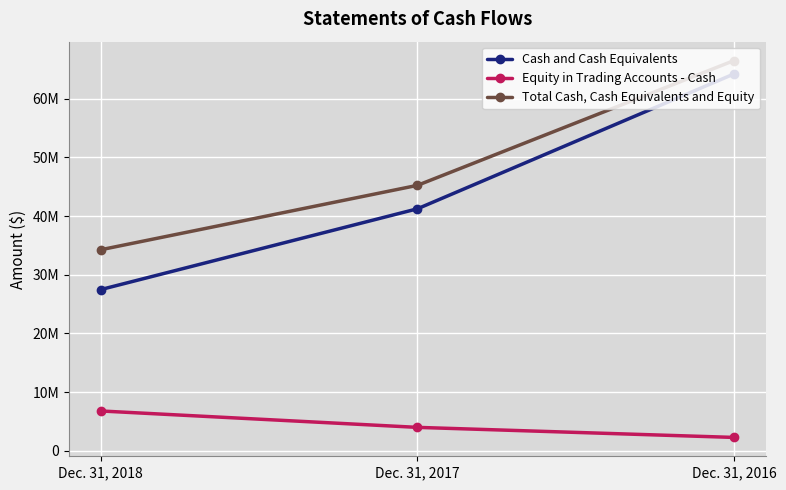

What is the spread (max minus min) of values at Dec. 31, 2017?

41233887